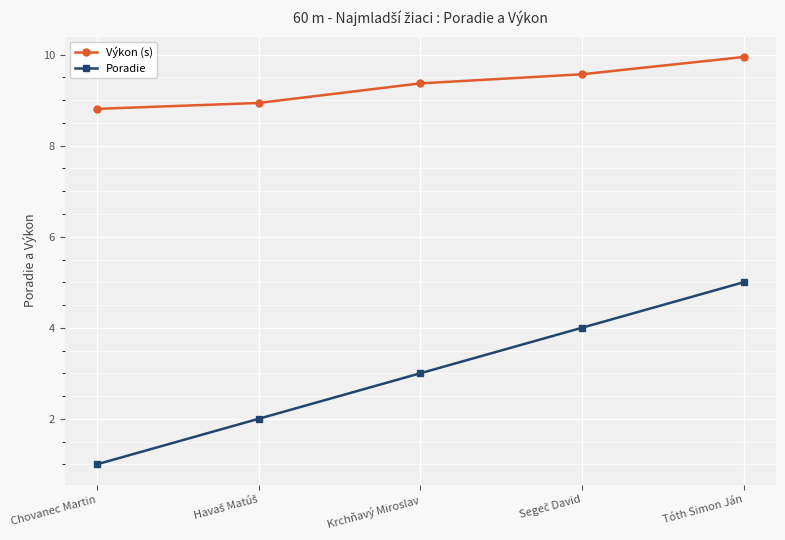

How many data points in Výkon (s) are above 9?

3